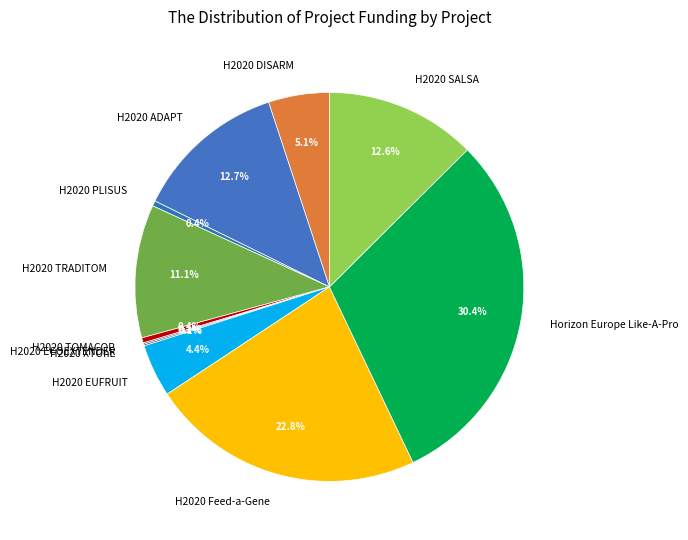

Combined, do H2020 TOMACOP and H2020 TRADITOM account for over 50%?

No